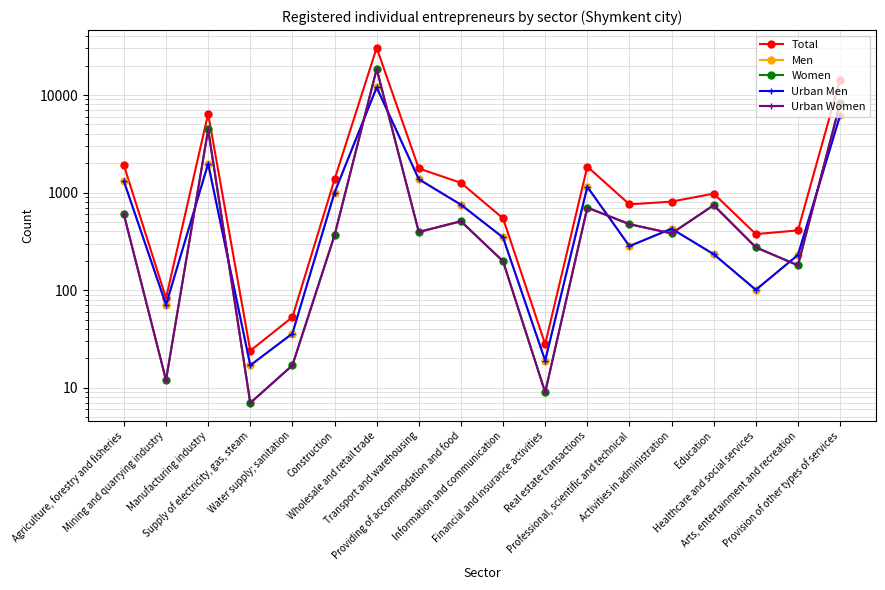

Reading left to right, list all the values displayed in this chart.

Total: 1905	83	6414	24	53	1365	30440	1767	1261	545	28	1848	758	809	977	376	410	14399
Men: 1308	71	1979	17	36	1000	11967	1372	752	347	19	1146	283	427	234	101	230	6176
Women: 597	12	4435	7	17	365	18473	395	509	198	9	702	475	382	743	275	180	8223
Urban Men: 1308	71	1979	17	36	1000	11967	1372	752	347	19	1146	283	427	234	101	230	6176
Urban Women: 597	12	4435	7	17	365	18473	395	509	198	9	702	475	382	743	275	180	8223